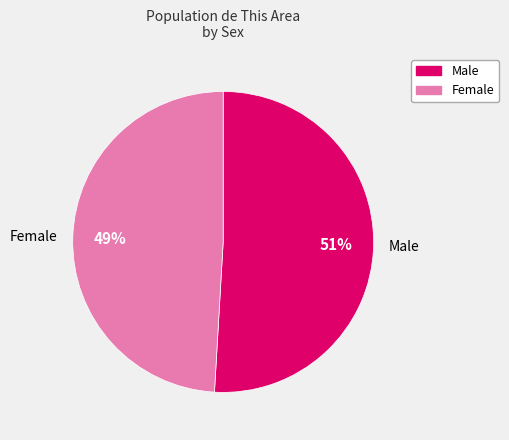

What percentage is the Female slice, to the nearest percent?

49%